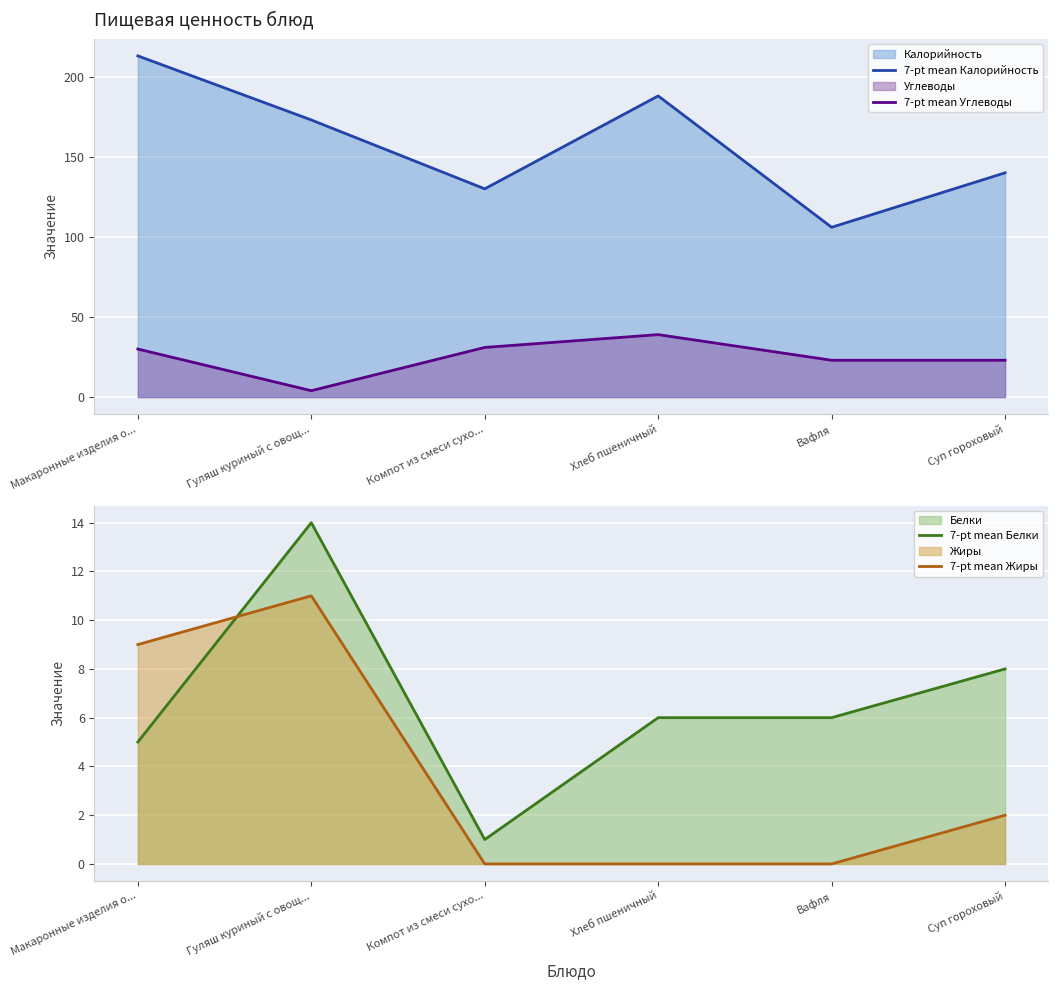

What is the label of the 3rd point from the left?

Компот из смеси сухо...